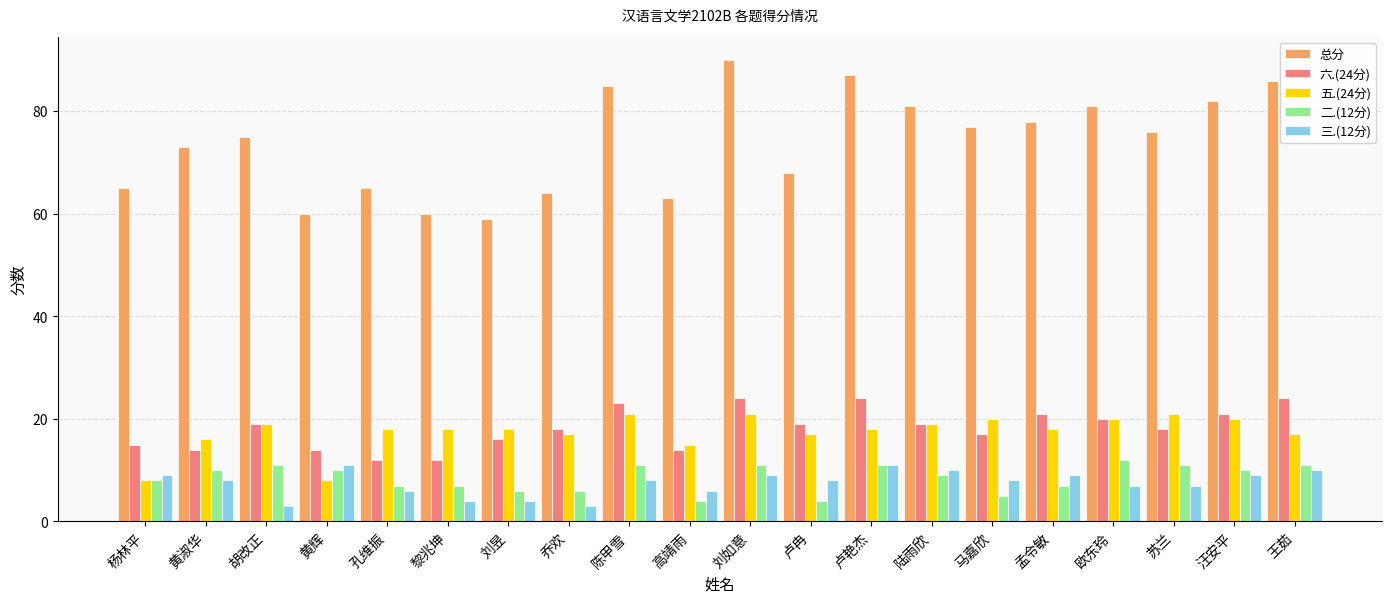

The value of 二.(12分) at 黄辉 is 13. True or false?

False